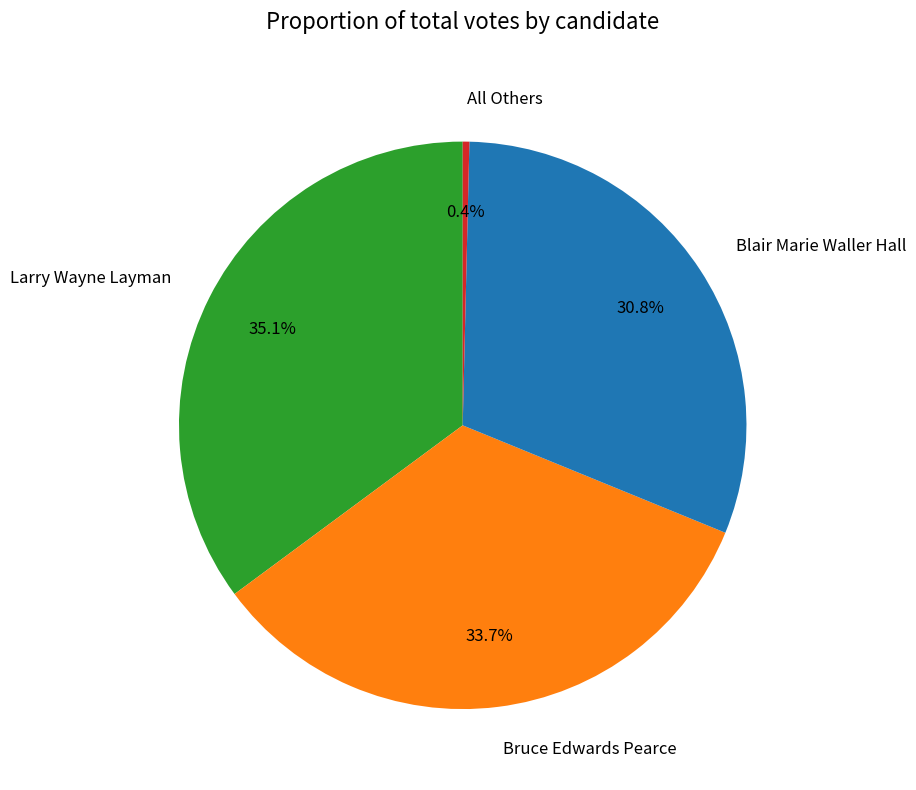

Is there any slice that represents more than half of the pie?

No